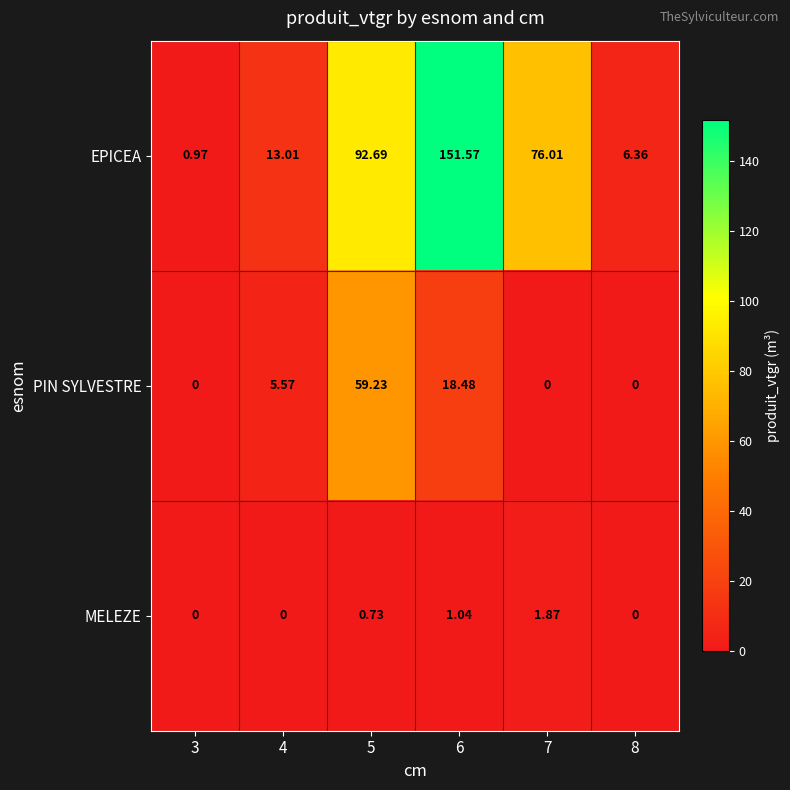

Which series changed the most between 4 and 7?

EPICEA